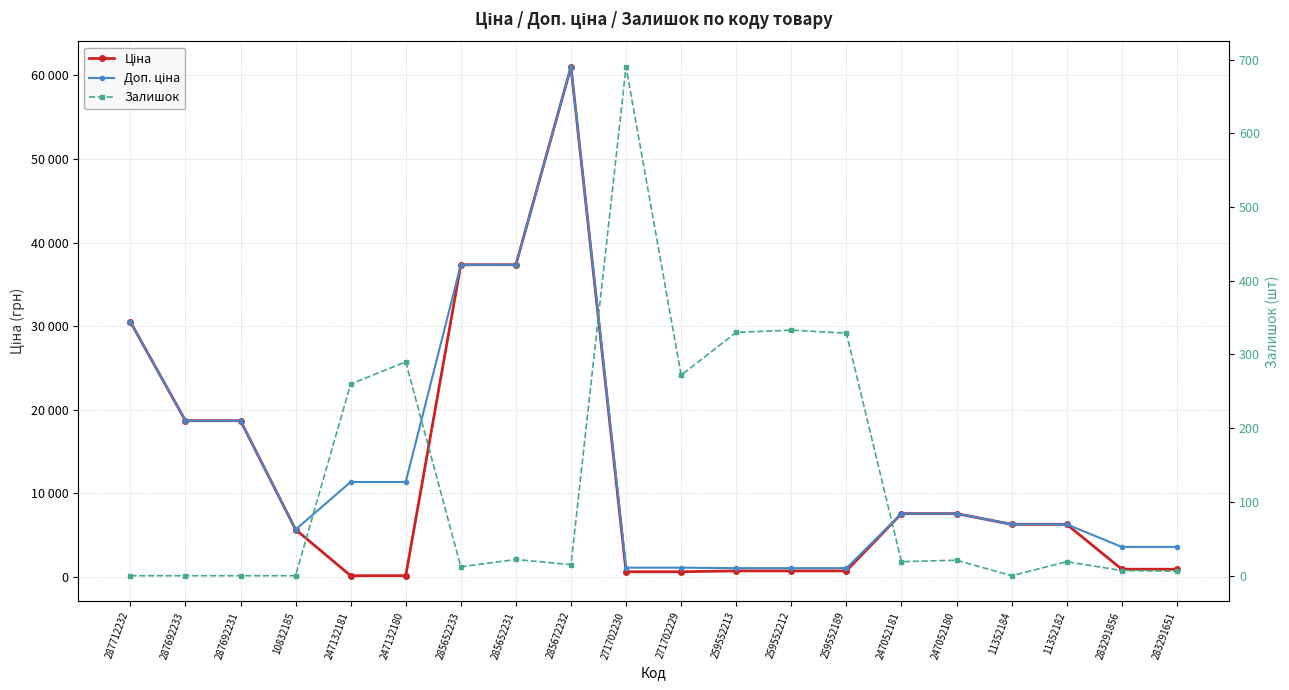

Which series changed the most between 11352184 and 11352182?

Залишок